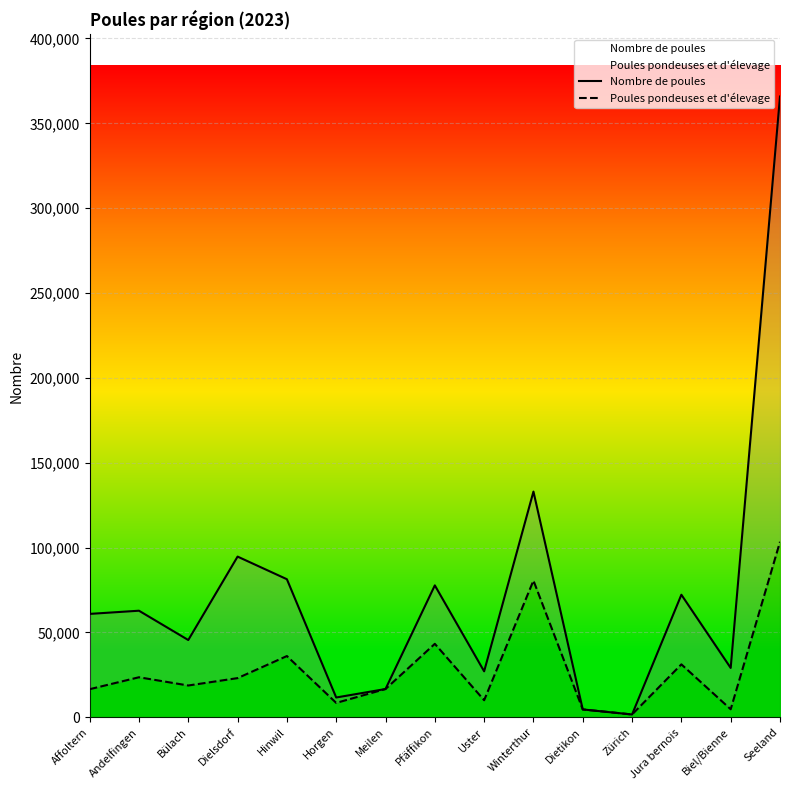

Where does the Poules pondeuses et d'élevage series first go above 18756?

Andelfingen